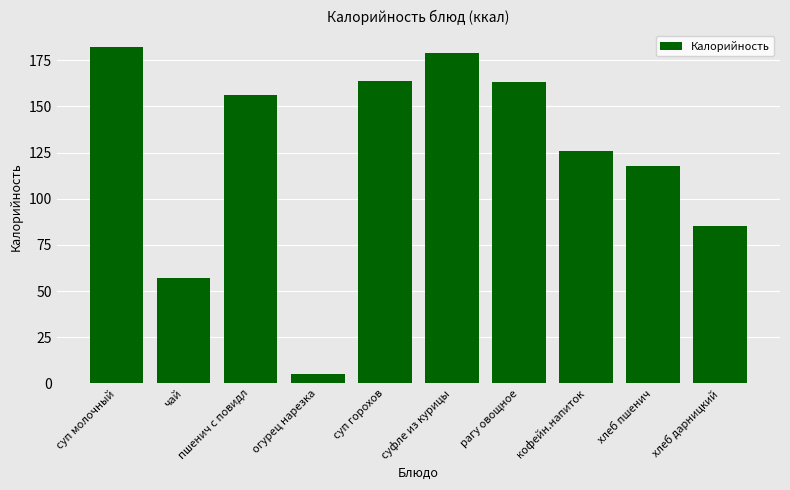

Read the value at суфле из курицы, to the nearest 5.

180